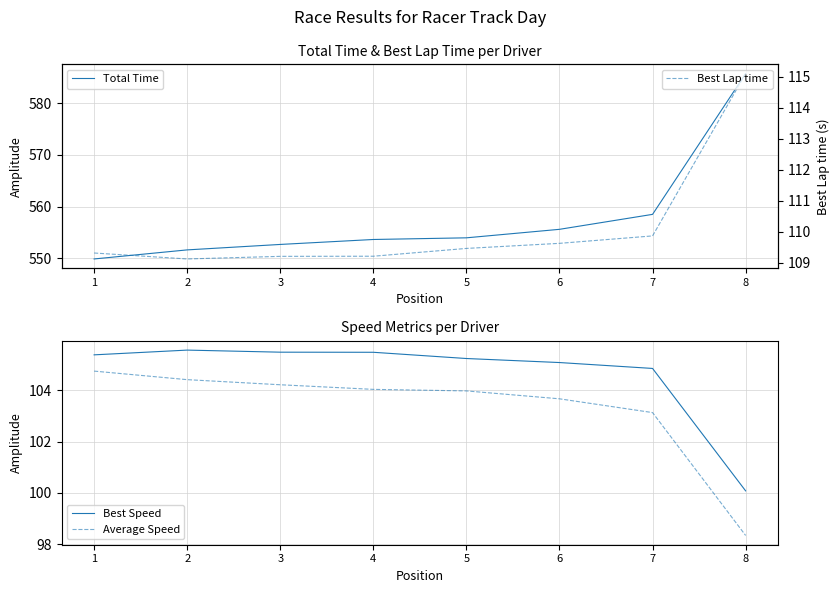

True or false: Best Lap time has more than 1 interior local peaks.

False